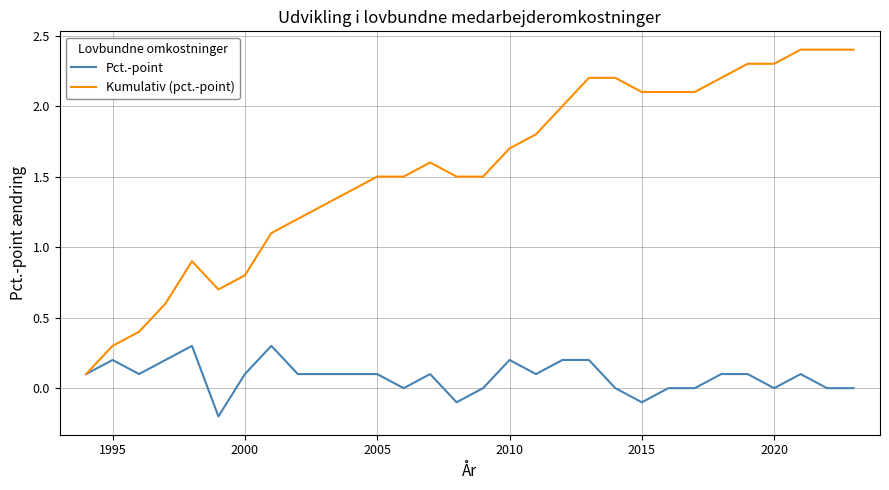

Rank the series by their maximum value, from highest to lowest.

Kumulativ (pct.-point), Pct.-point